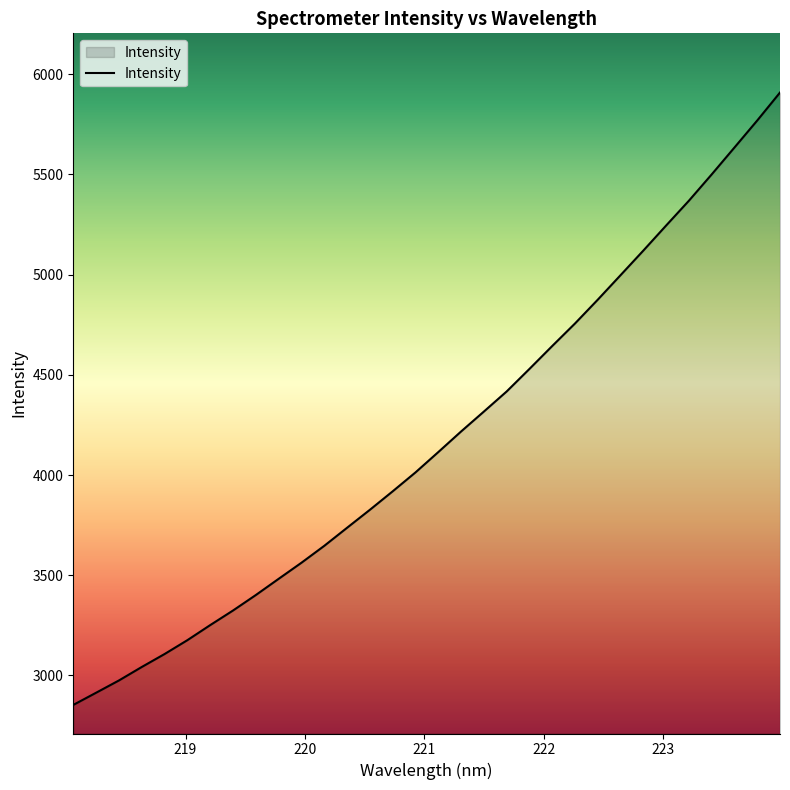

What is the difference between the maximum and minimum values?

3056.2